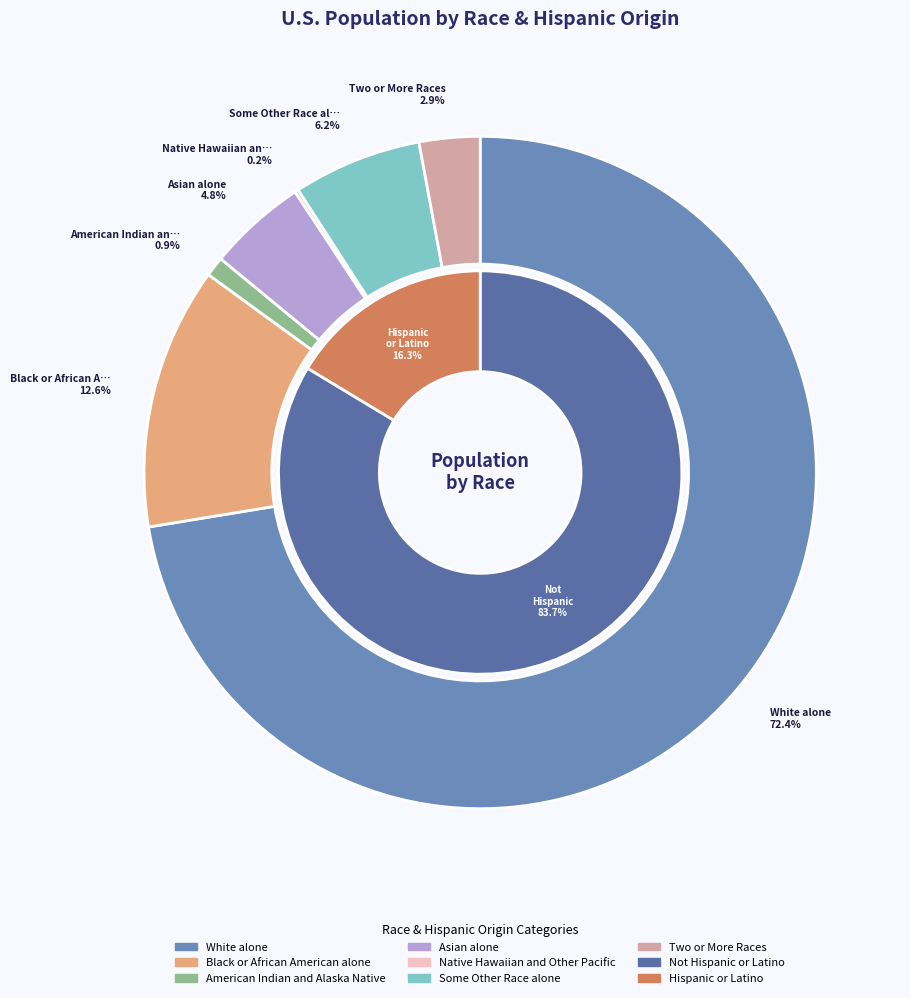

What percentage is NOT represented by White alone?

27.6%